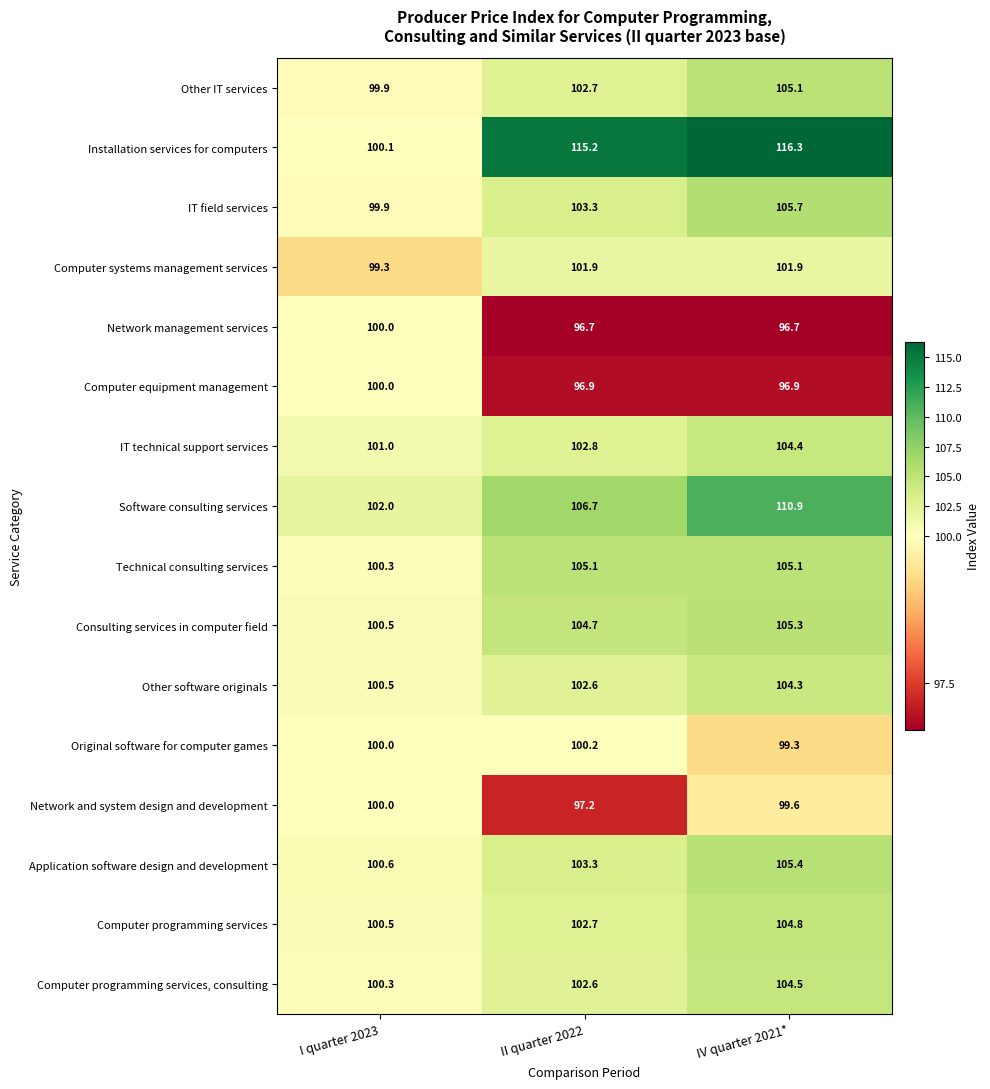

How many categories are shown in the chart?

3